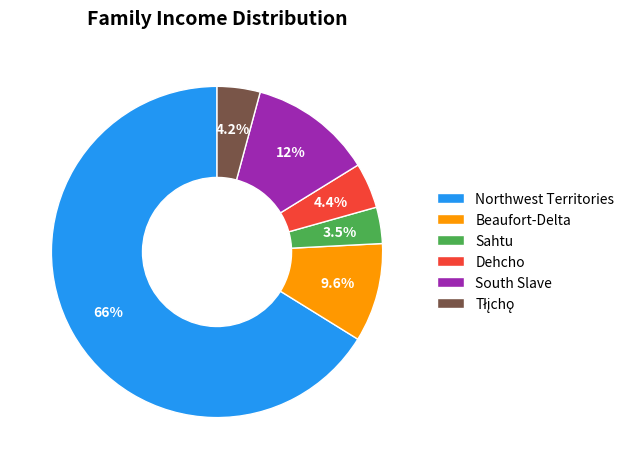

Is the sum of Beaufort-Delta and Northwest Territories greater than half?

Yes